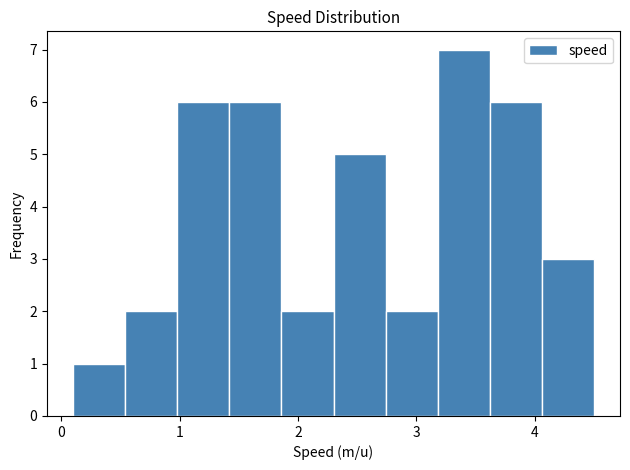

How tall is the bar that spans 4.06 to 4.50 on the x-axis? Neither the bar edges nor the heights are printed on the chart, so give them approximately, as read against the axes.

3